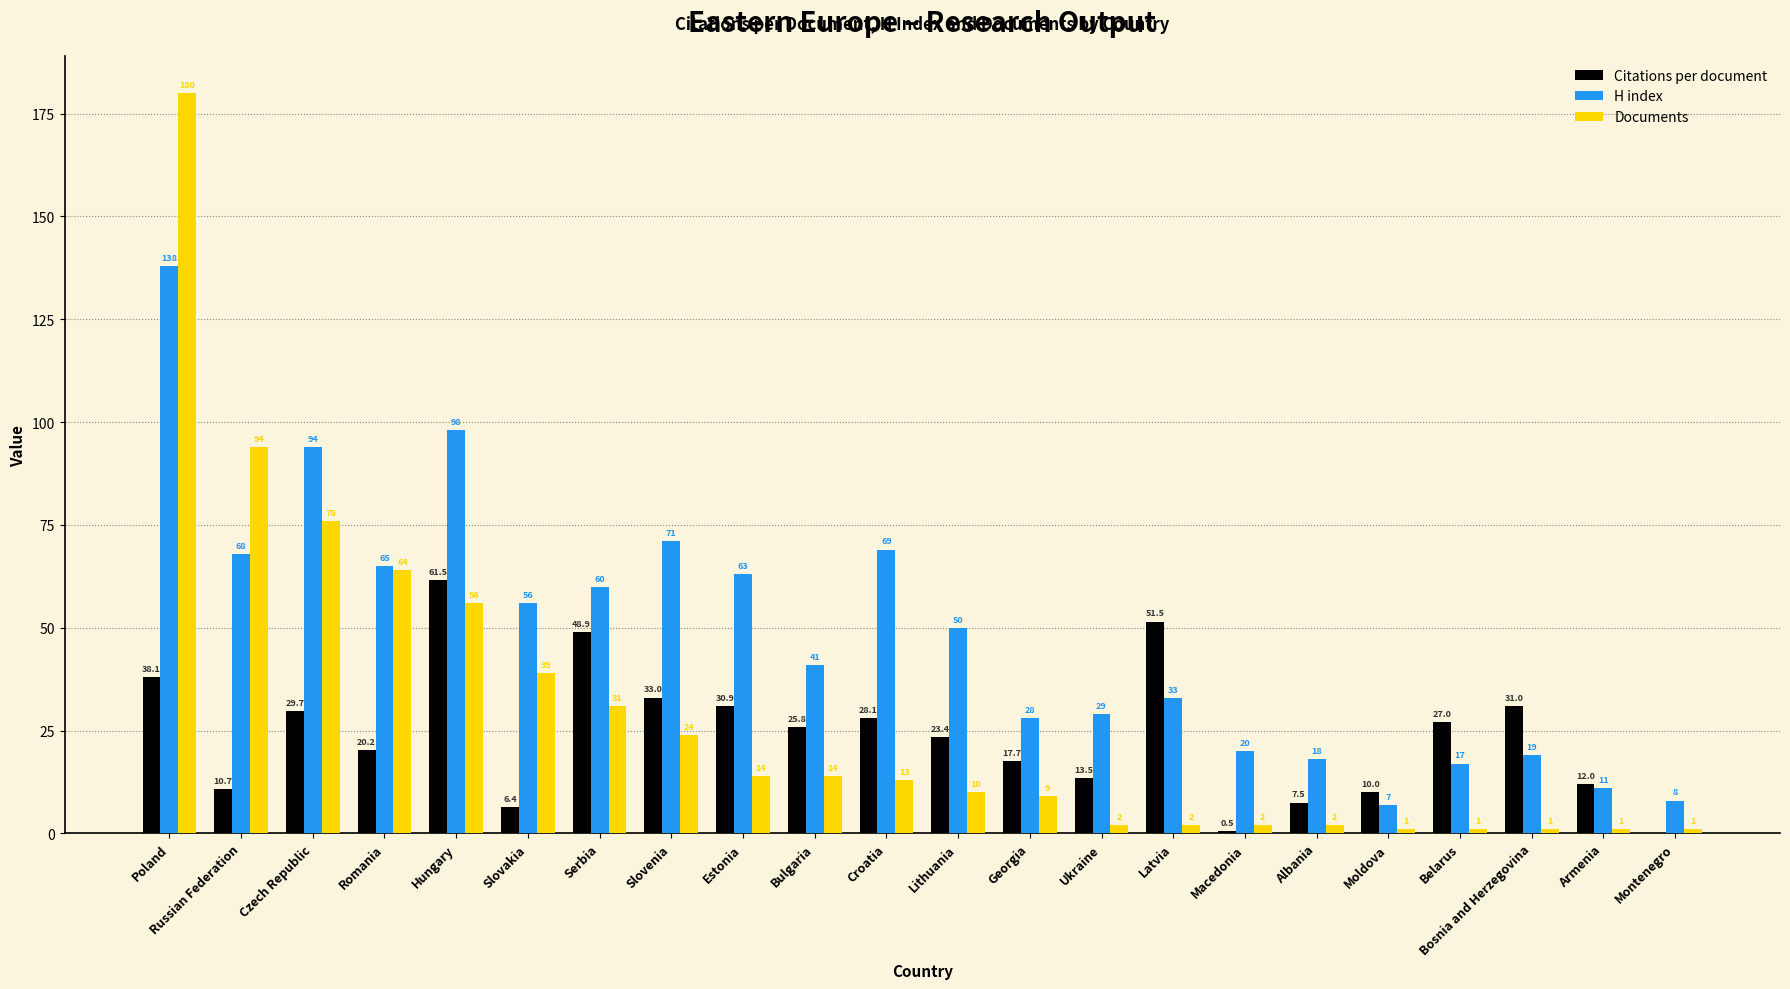

Which series has the largest total across all categories?

H index